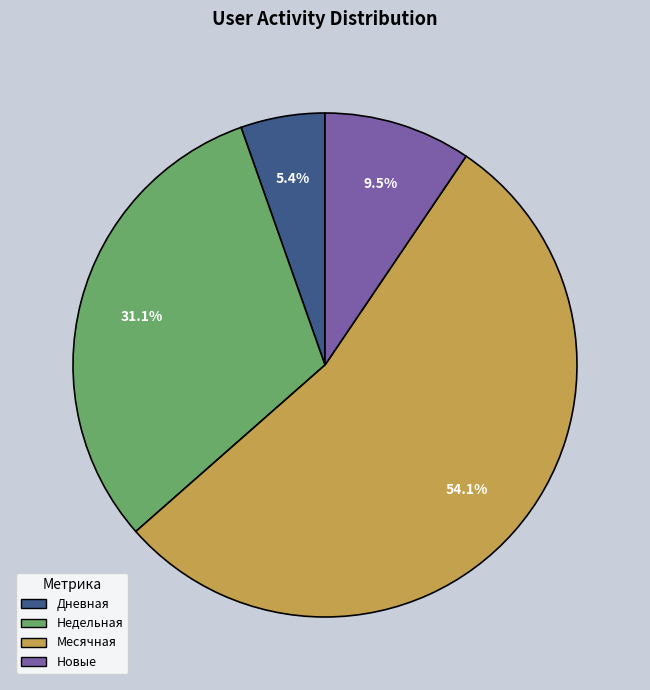

Which slice is the largest?

Месячная